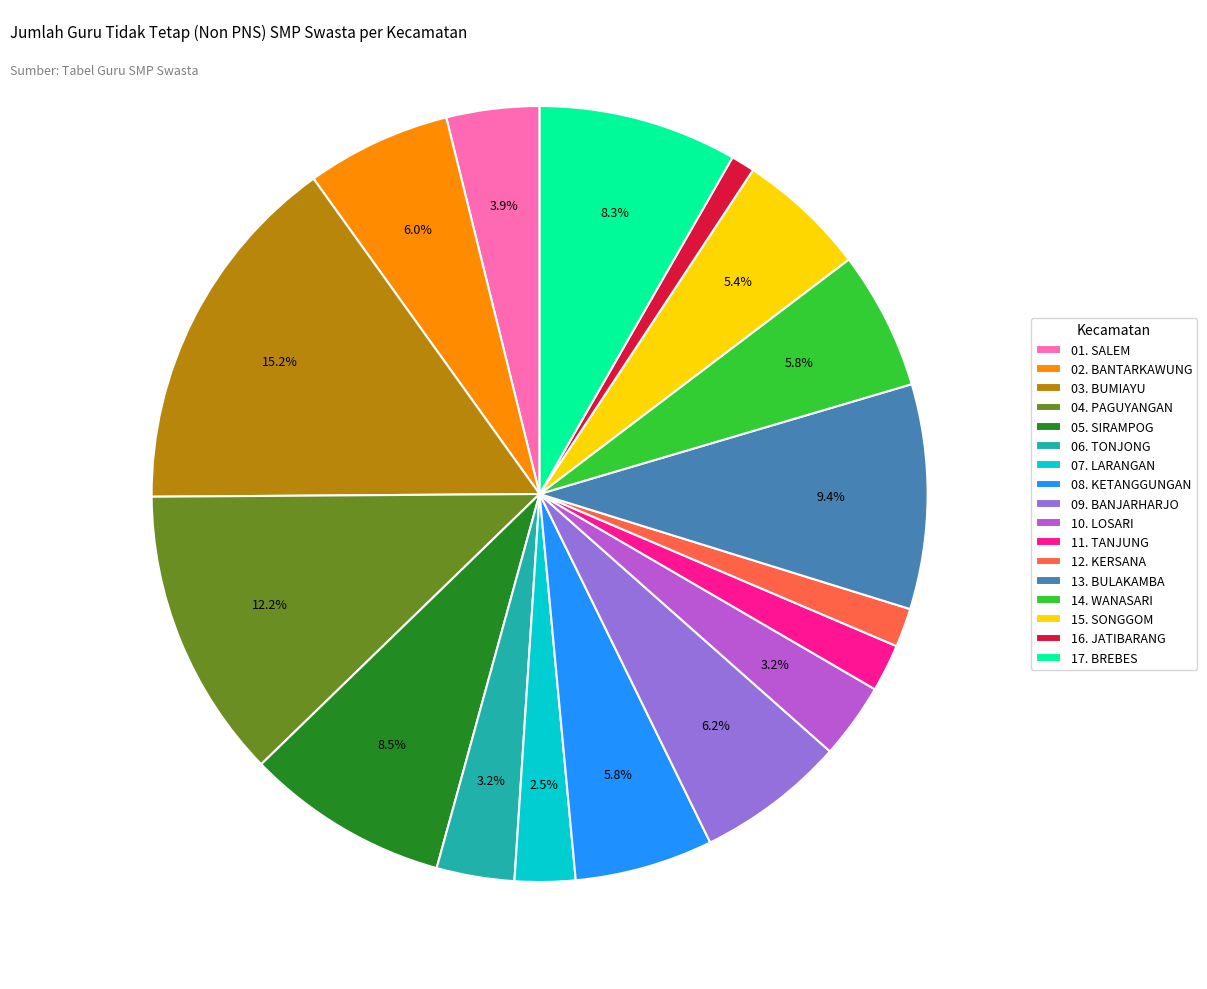

To the nearest percent, what is the difference between the largest and smallest slice percentages?

14%